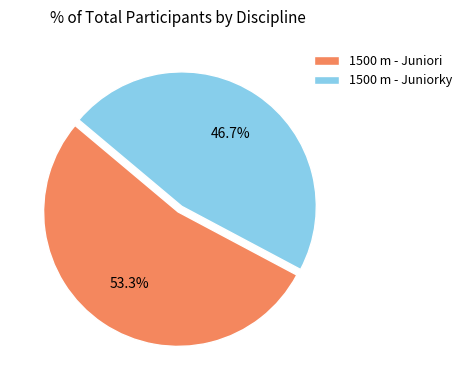

How many slices are in this pie chart?

2